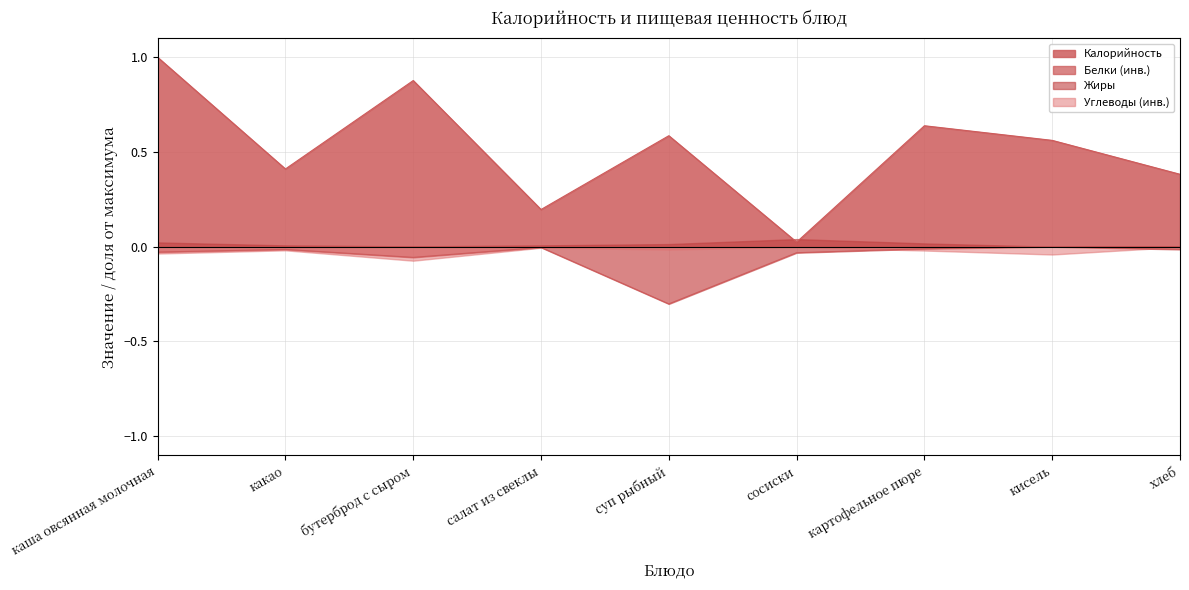

What position from the right is сосиски?

4